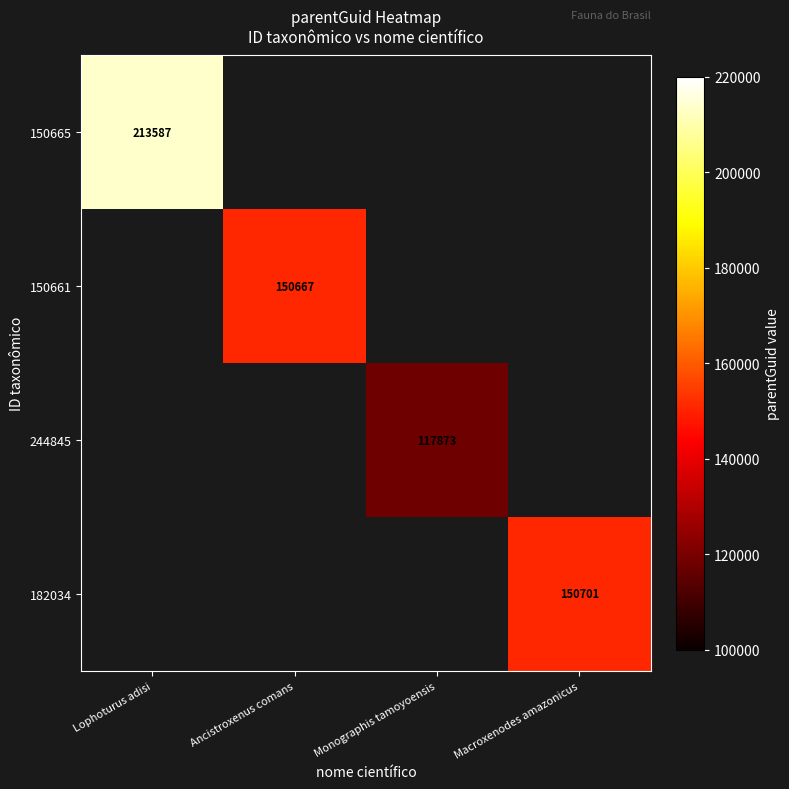

The 244845 series shows 52567.5 at Monographis tamoyoensis. True or false?

False